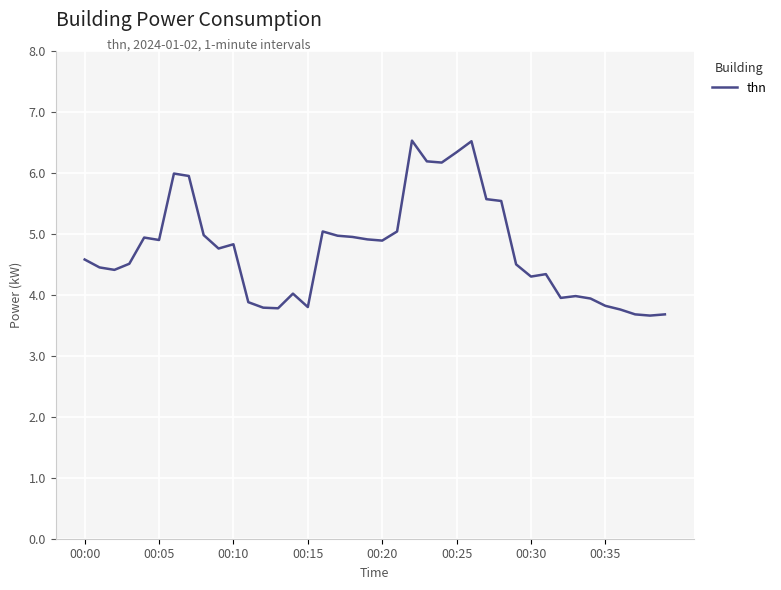

What is the greatest value displayed?

6.5